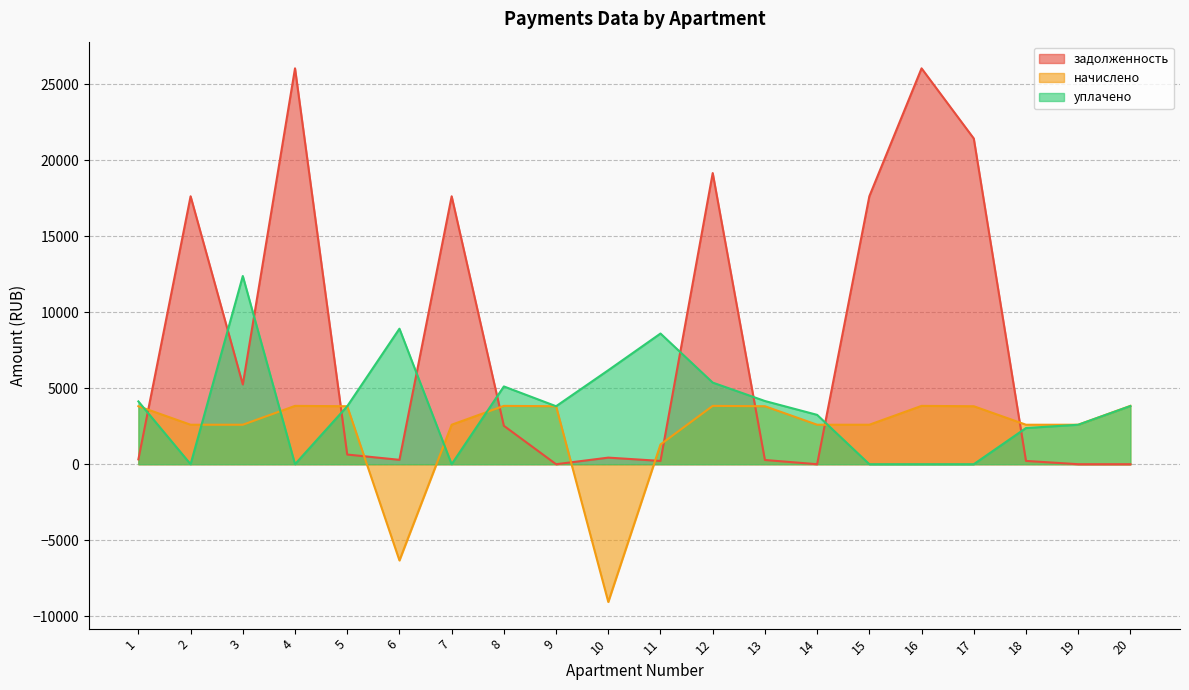

Which category has the highest value across all series?

4